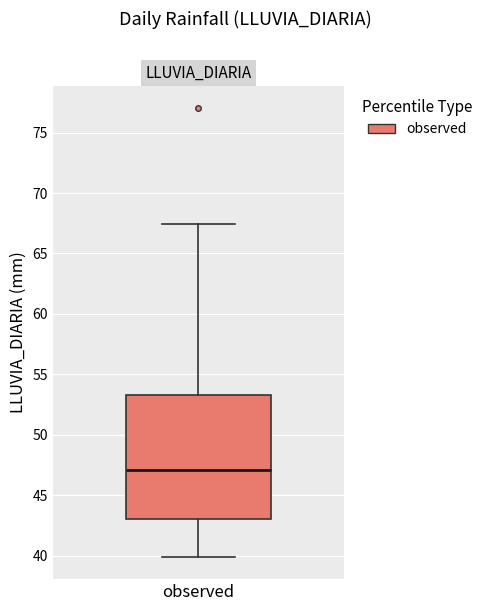

Transcribe this box plot: give where the median line is, the range the box spans, and where the two whiskers end, as read against the y-axis. The values are not printed on the chart, so give them approximately, as read against the axis.

median 47.0, box 43.0 to 53.5, whiskers 40.0 to 67.5